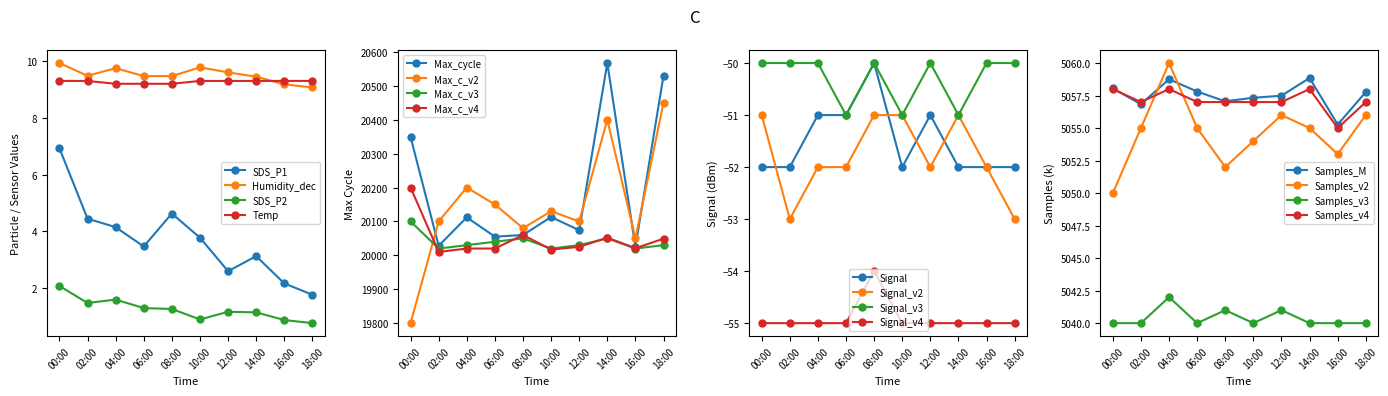

What is the spread (max minus min) of values at 04:00?

20163.0